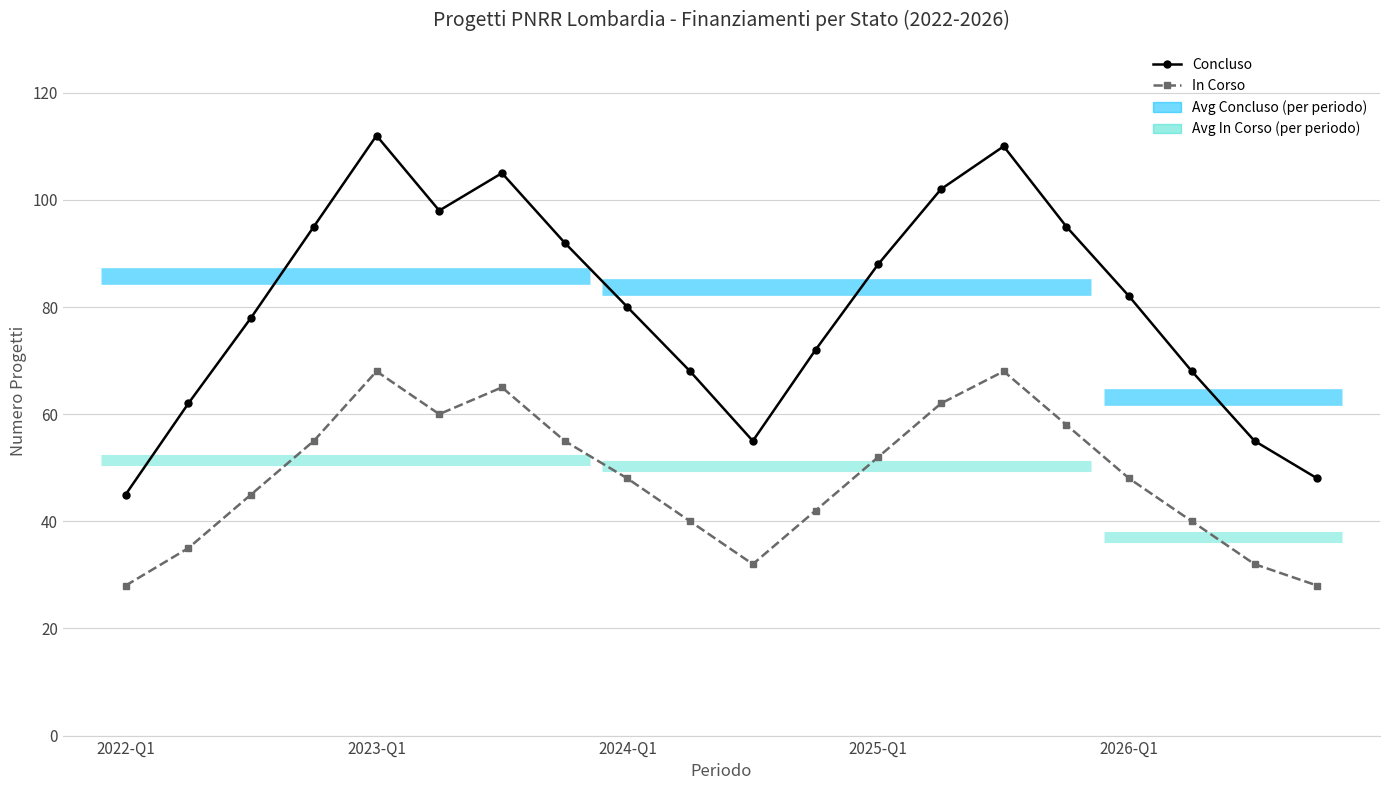

Where is the first local minimum for In Corso?

5